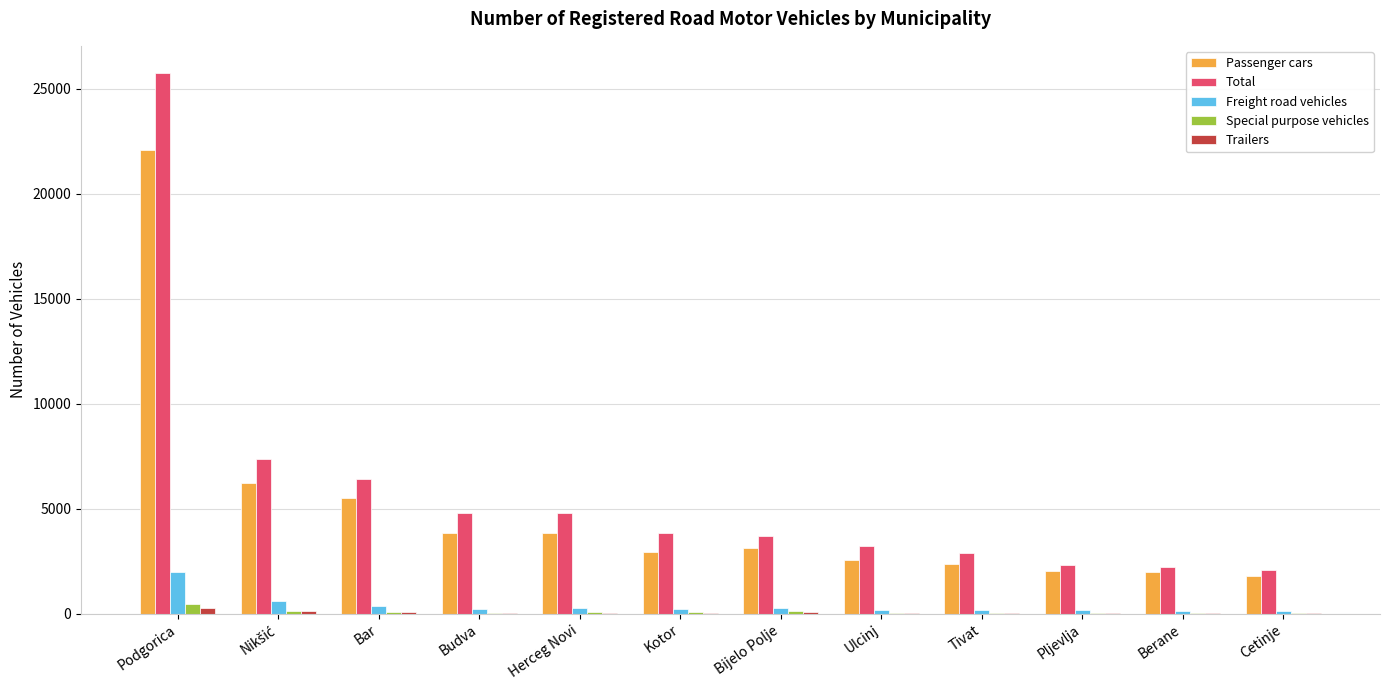

What is the average value of the Special purpose vehicles series?

97